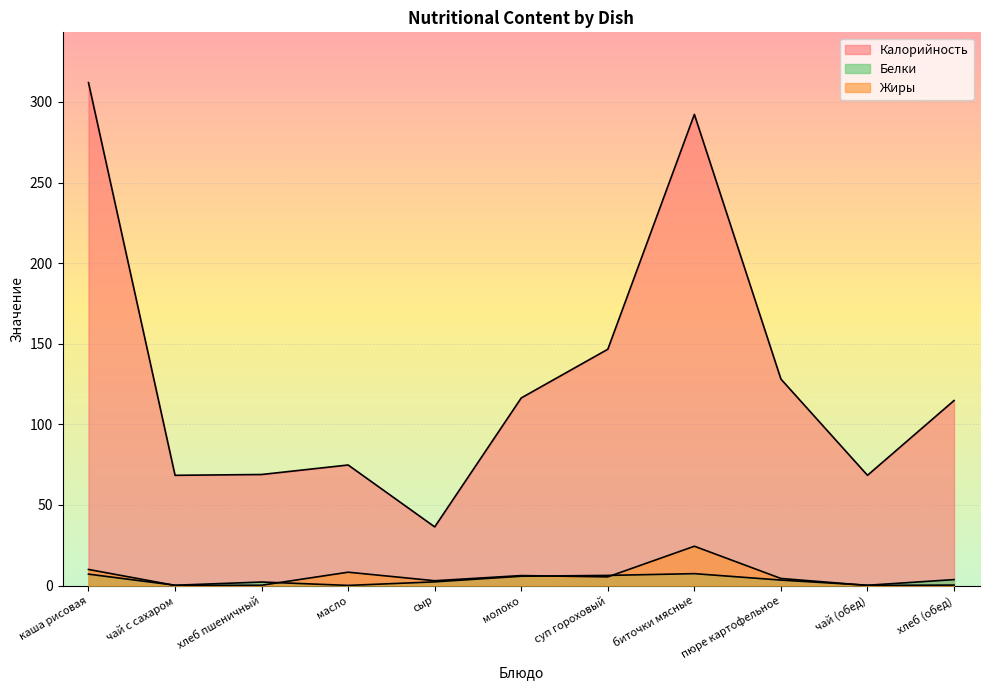

Reading left to right, list all the values displayed in this chart.

Калорийность: каша рисовая=312.0	чай с сахаром=68.4	хлеб пшеничный=68.9	масло=74.8	сыр=36.4	молоко=116.4	суп гороховый=146.6	биточки мясные=292.3	пюре картофельное=128.1	чай (обед)=68.4	хлеб (обед)=114.8
Белки: каша рисовая=7.1	чай с сахаром=0.2	хлеб пшеничный=2.2	масло=0.1	сыр=2.3	молоко=5.8	суп гороховый=6.3	биточки мясные=7.4	пюре картофельное=3.4	чай (обед)=0.2	хлеб (обед)=3.7
Жиры: каша рисовая=10.0	чай с сахаром=0.1	хлеб пшеничный=0.2	масло=8.3	сыр=3.0	молоко=6.2	суп гороховый=5.4	биточки мясные=24.4	пюре картофельное=4.4	чай (обед)=0.1	хлеб (обед)=0.3